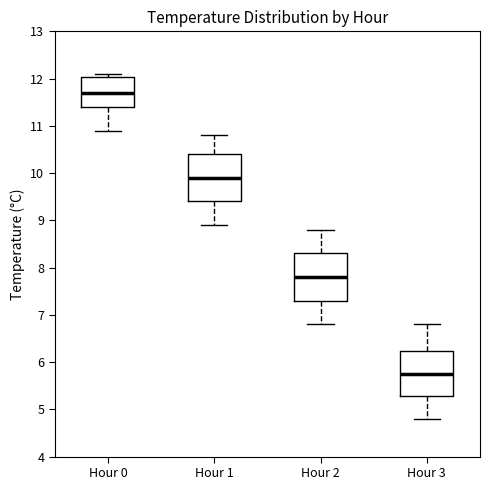

Reading left to right, read every box against the y-axis: the position of its median line, the range the box covers, and the ends of its whiskers. The values are not printed on the chart, so give them approximately, as read against the axis.

Hour 0: median 11.7, box 11.4 to 12.0, whiskers 10.9 to 12.1
Hour 1: median 9.9, box 9.4 to 10.4, whiskers 8.9 to 10.8
Hour 2: median 7.8, box 7.3 to 8.3, whiskers 6.8 to 8.8
Hour 3: median 5.8, box 5.3 to 6.2, whiskers 4.8 to 6.8